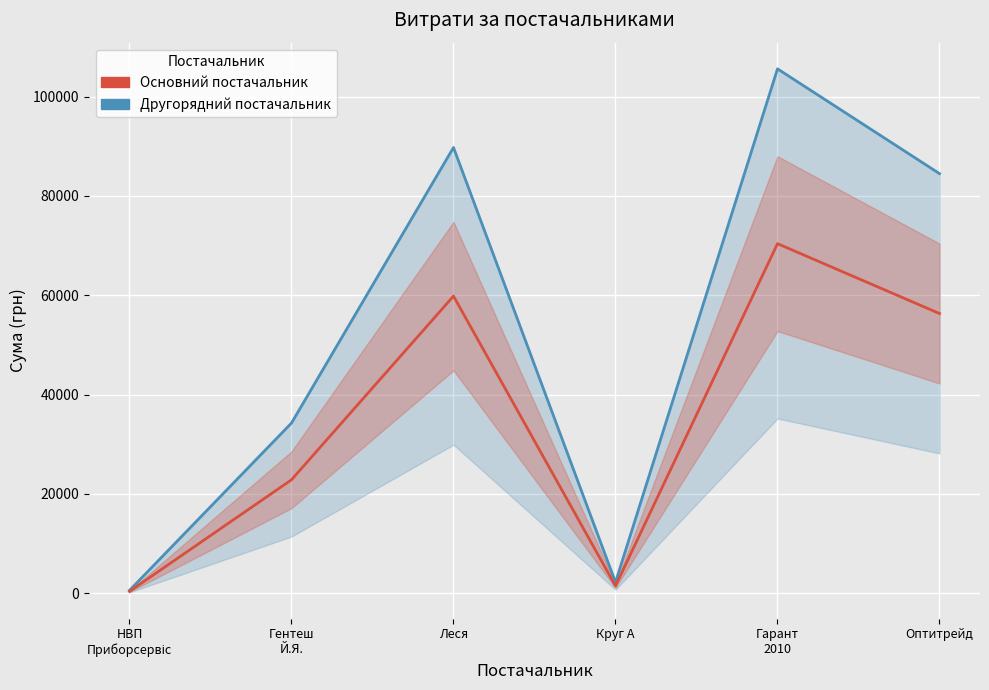

What is the label of the 1st point from the right?

Оптитрейд